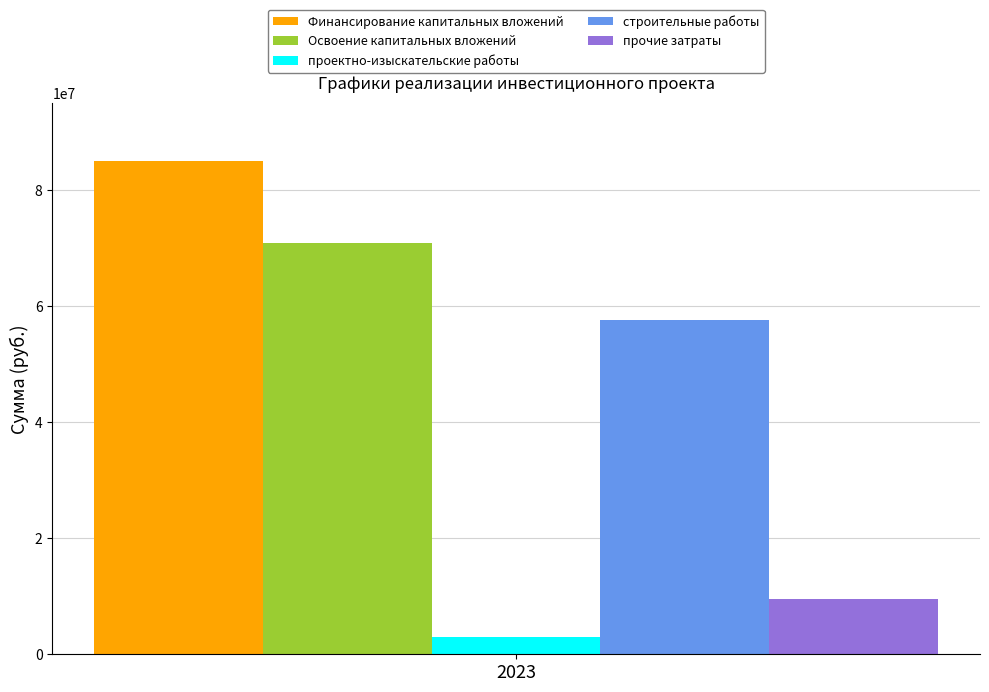

How many bars are there in total?

5